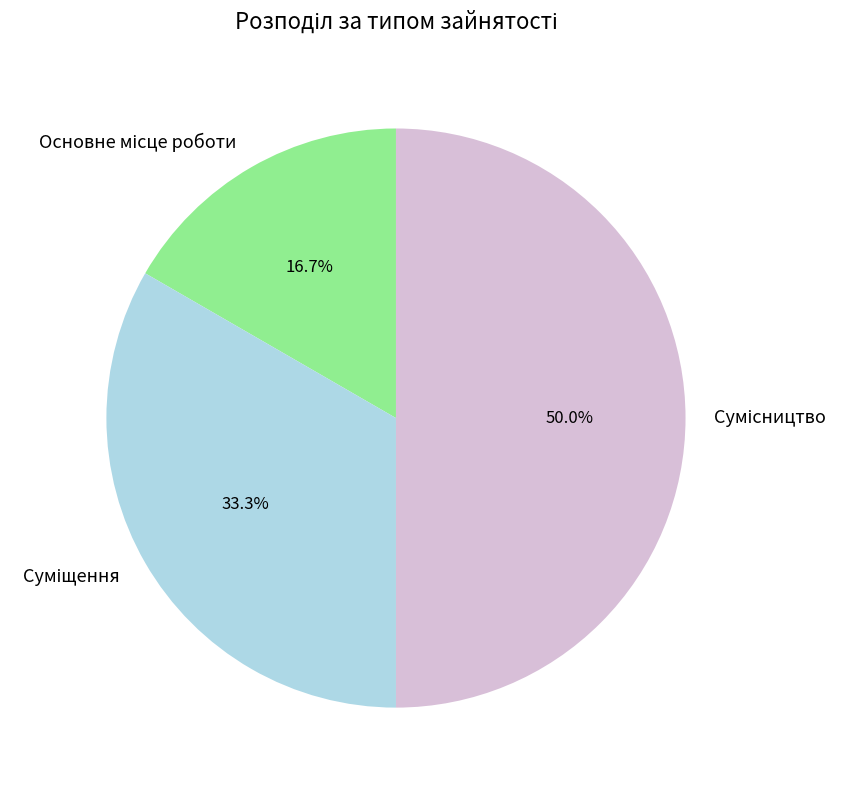

Is it true that Суміщення is 28% of the pie?

False